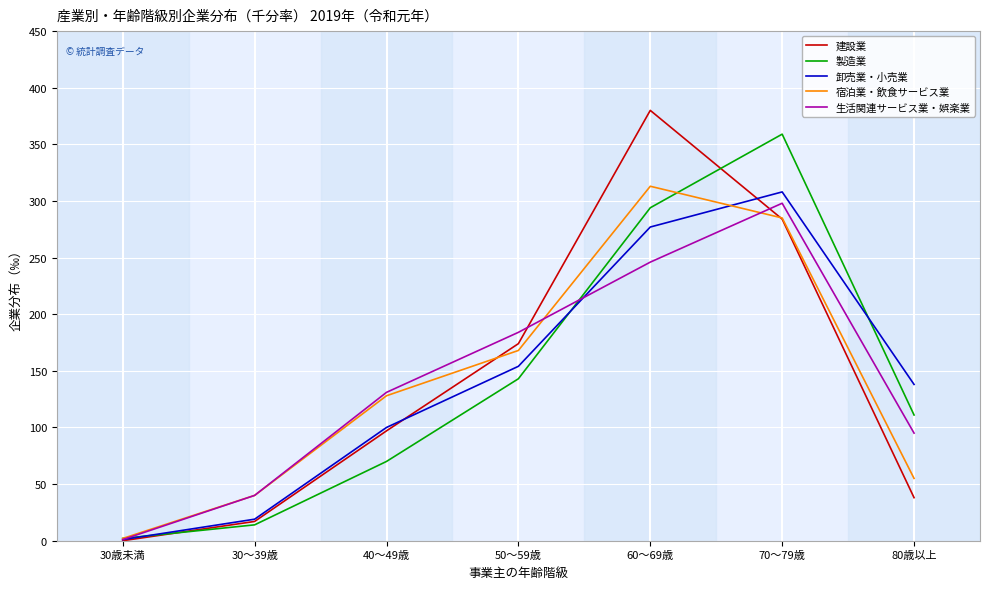

What is the difference between the 生活関連サービス業・娯楽業 values at 80歳以上 and 40～49歳?

36